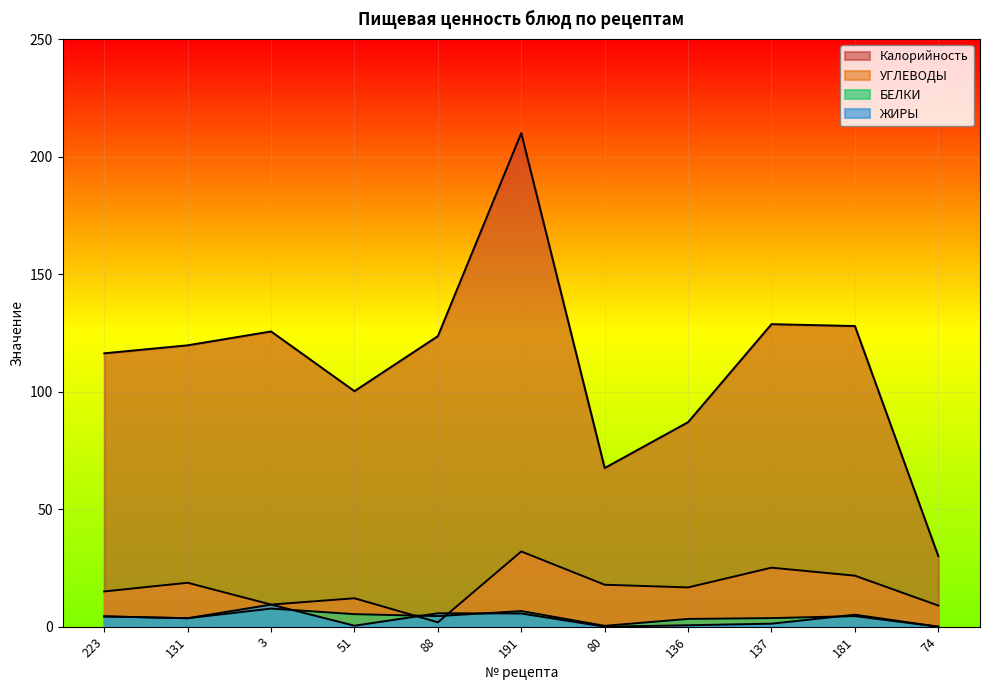

At which category is the sum across all series the highest?

191